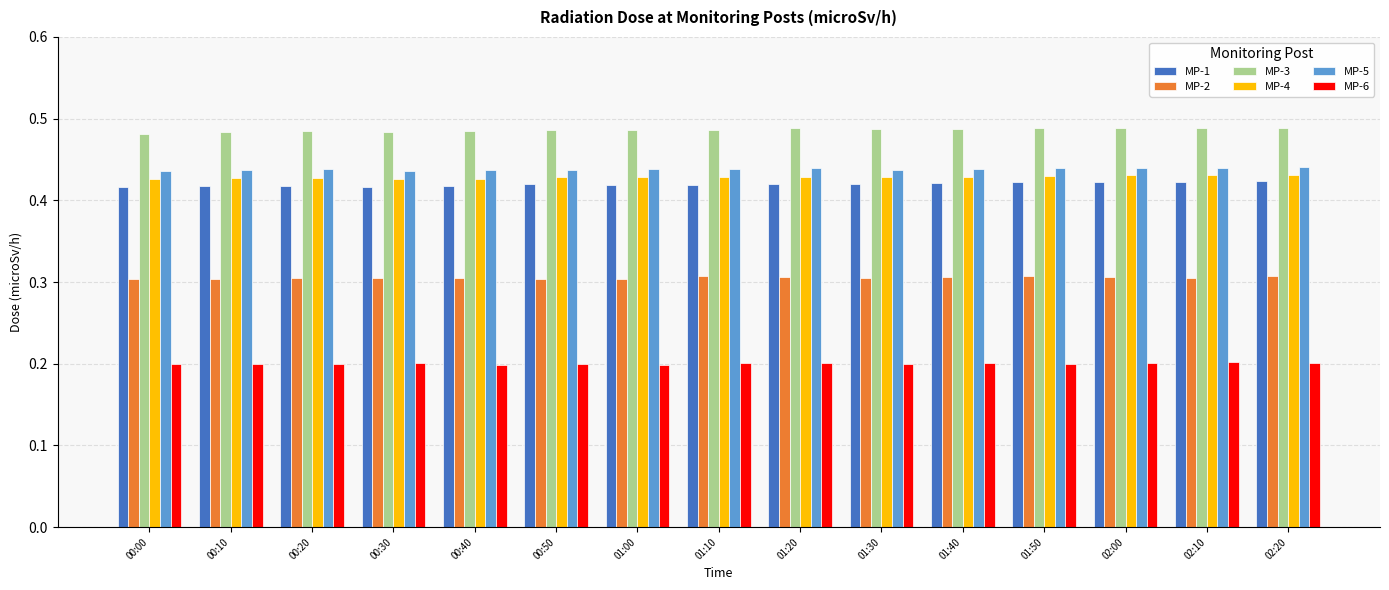

Is it true that MP-1 equals 0.6 at 00:20?

False